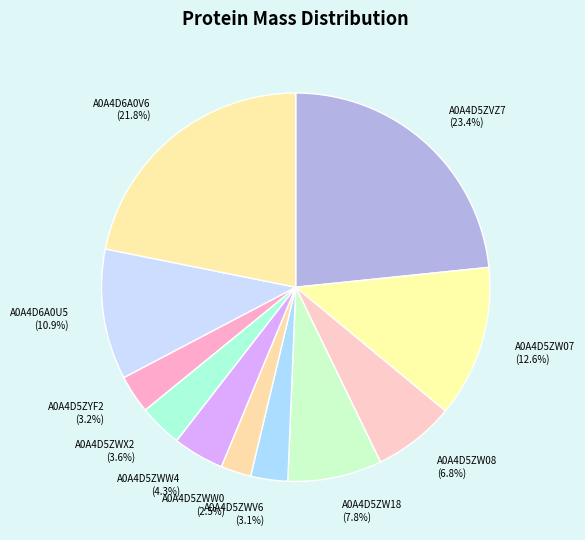

Is there a majority slice in this chart?

No